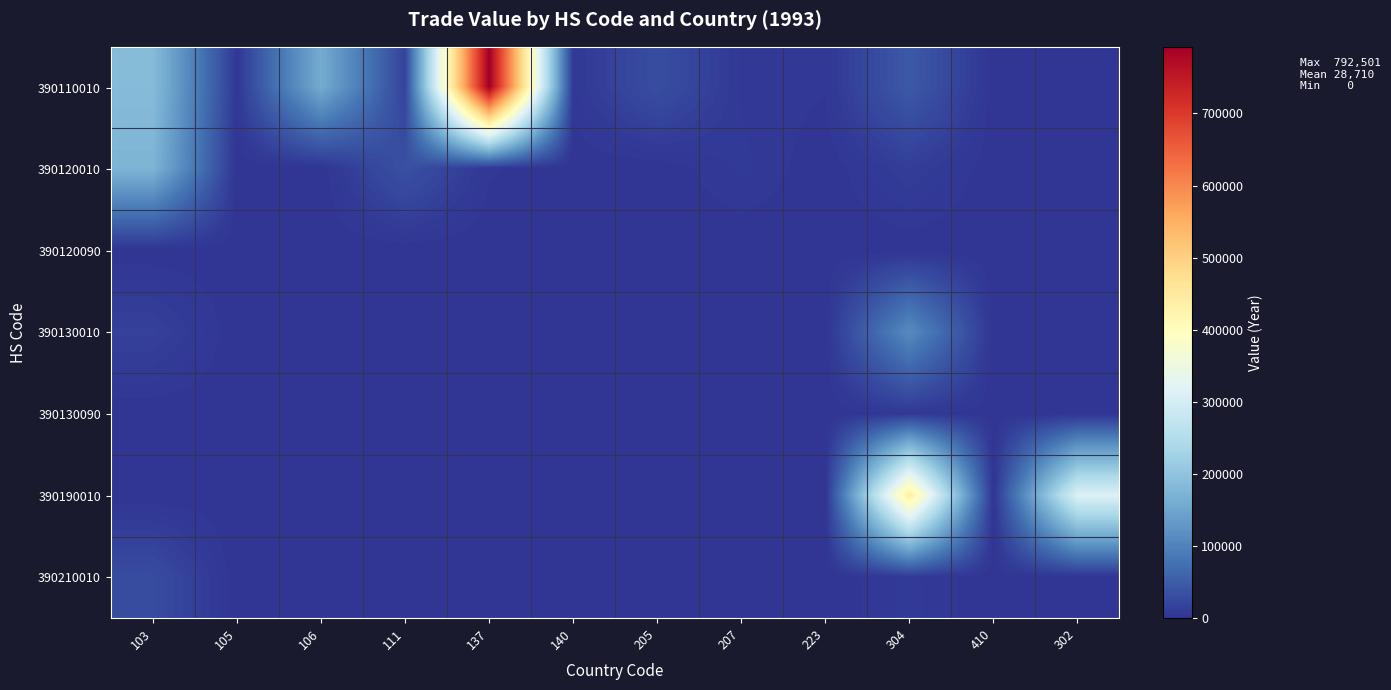

Reading left to right, what are all the values shown in this chart?

390110010: 103=186077	105=3685	106=158638	111=17449	137=792501	140=5298	205=31116	207=5670	223=3478	304=45558	410=315	302=0
390120010: 103=173677	105=0	106=0	111=35405	137=3737	140=0	205=0	207=7112	223=0	304=12379	410=0	302=0
390120090: 103=0	105=0	106=0	111=0	137=0	140=0	205=0	207=0	223=0	304=0	410=0	302=355
390130010: 103=16192	105=0	106=0	111=0	137=0	140=0	205=0	207=0	223=0	304=111600	410=0	302=0
390130090: 103=0	105=0	106=0	111=0	137=0	140=0	205=0	207=0	223=0	304=4668	410=0	302=0
390190010: 103=0	105=0	106=0	111=0	137=0	140=0	205=0	207=0	223=0	304=441059	410=0	302=312729
390210010: 103=29077	105=0	106=1171	111=1789	137=0	140=0	205=645	207=1571	223=0	304=7347	410=0	302=1323